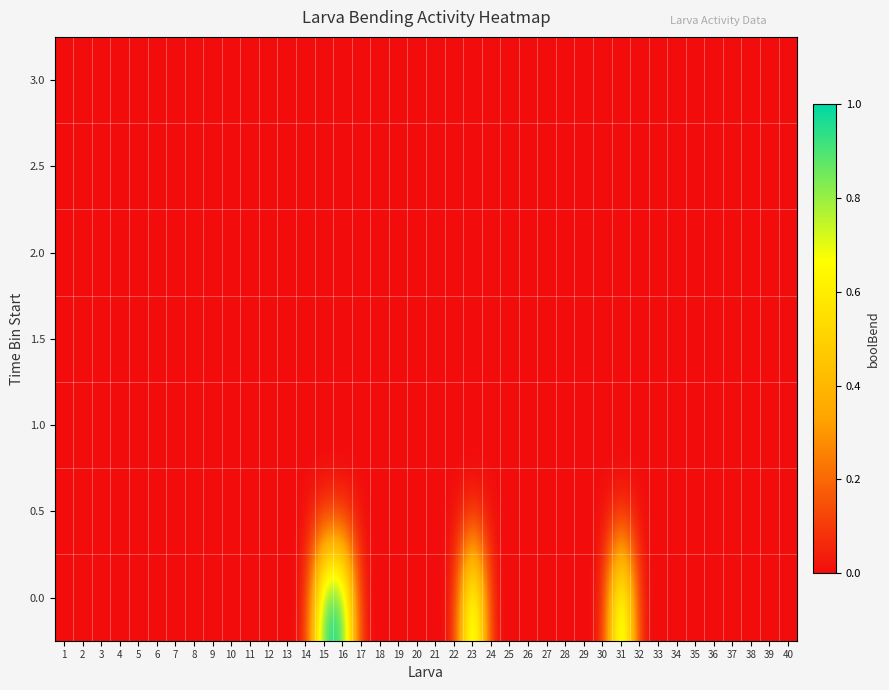

Reading left to right, transcribe all the data shown in this chart.

0.0: 1=0	2=0	3=0	4=0	5=0	6=0	7=0	8=0	9=0	10=0	11=0	12=0	13=0	14=0	15=1	16=1	17=0	18=0	19=0	20=0	21=0	22=0	23=1	24=0	25=0	26=0	27=0	28=0	29=0	30=0	31=1	32=0	33=0	34=0	35=0	36=0	37=0	38=0	39=0	40=0
0.5: 1=0	2=0	3=0	4=0	5=0	6=0	7=0	8=0	9=0	10=0	11=0	12=0	13=0	14=0	15=0	16=0	17=0	18=0	19=0	20=0	21=0	22=0	23=0	24=0	25=0	26=0	27=0	28=0	29=0	30=0	31=0	32=0	33=0	34=0	35=0	36=0	37=0	38=0	39=0	40=0
1.0: 1=0	2=0	3=0	4=0	5=0	6=0	7=0	8=0	9=0	10=0	11=0	12=0	13=0	14=0	15=0	16=0	17=0	18=0	19=0	20=0	21=0	22=0	23=0	24=0	25=0	26=0	27=0	28=0	29=0	30=0	31=0	32=0	33=0	34=0	35=0	36=0	37=0	38=0	39=0	40=0
1.5: 1=0	2=0	3=0	4=0	5=0	6=0	7=0	8=0	9=0	10=0	11=0	12=0	13=0	14=0	15=0	16=0	17=0	18=0	19=0	20=0	21=0	22=0	23=0	24=0	25=0	26=0	27=0	28=0	29=0	30=0	31=0	32=0	33=0	34=0	35=0	36=0	37=0	38=0	39=0	40=0
2.0: 1=0	2=0	3=0	4=0	5=0	6=0	7=0	8=0	9=0	10=0	11=0	12=0	13=0	14=0	15=0	16=0	17=0	18=0	19=0	20=0	21=0	22=0	23=0	24=0	25=0	26=0	27=0	28=0	29=0	30=0	31=0	32=0	33=0	34=0	35=0	36=0	37=0	38=0	39=0	40=0
2.5: 1=0	2=0	3=0	4=0	5=0	6=0	7=0	8=0	9=0	10=0	11=0	12=0	13=0	14=0	15=0	16=0	17=0	18=0	19=0	20=0	21=0	22=0	23=0	24=0	25=0	26=0	27=0	28=0	29=0	30=0	31=0	32=0	33=0	34=0	35=0	36=0	37=0	38=0	39=0	40=0
3.0: 1=0	2=0	3=0	4=0	5=0	6=0	7=0	8=0	9=0	10=0	11=0	12=0	13=0	14=0	15=0	16=0	17=0	18=0	19=0	20=0	21=0	22=0	23=0	24=0	25=0	26=0	27=0	28=0	29=0	30=0	31=0	32=0	33=0	34=0	35=0	36=0	37=0	38=0	39=0	40=0